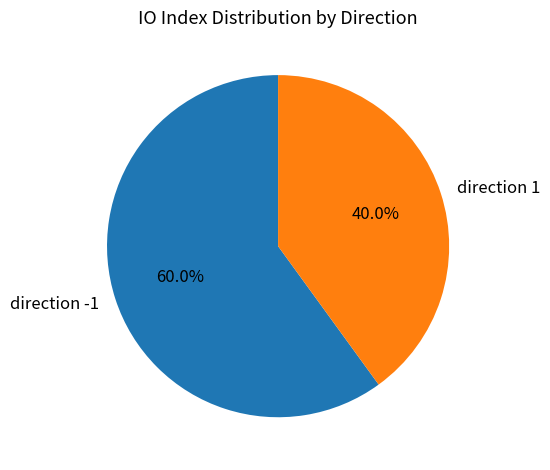

Rank the categories by value from lowest to highest.

direction 1, direction -1